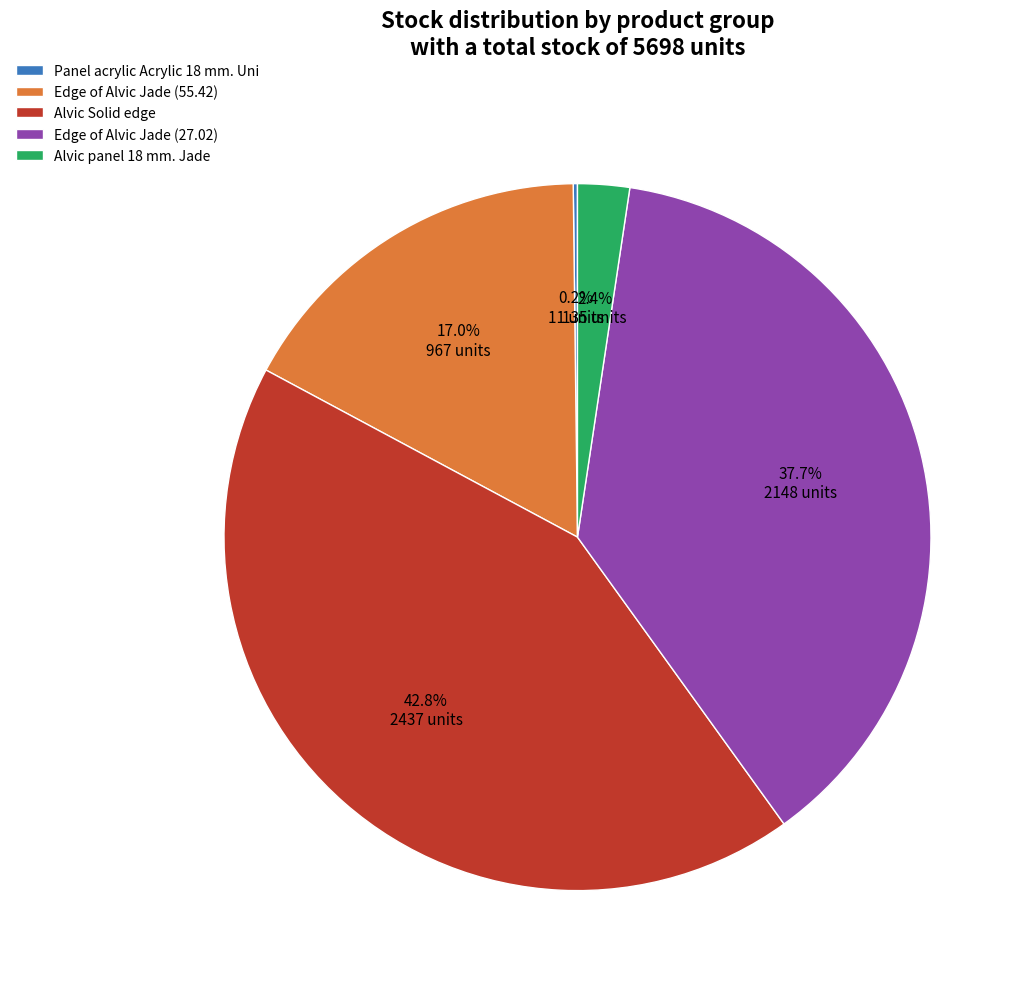

Which category has the biggest portion of the pie?

Alvic Solid edge